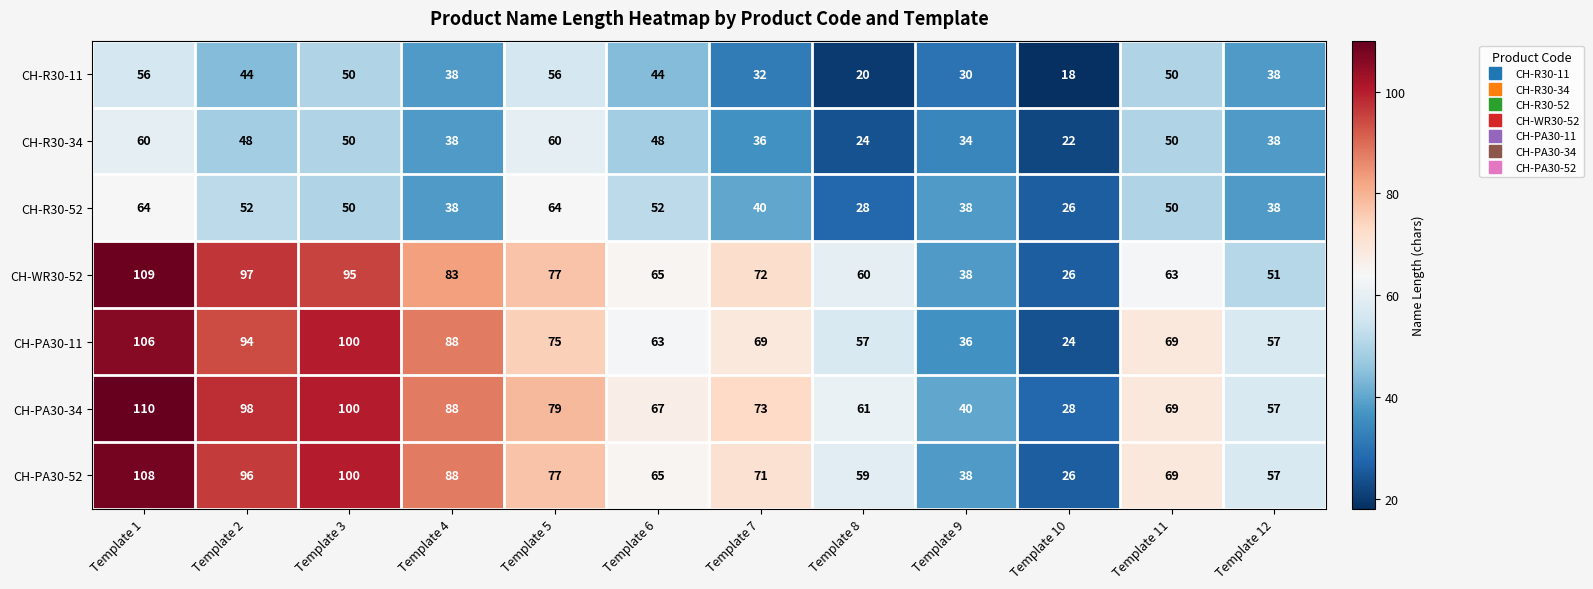

Which category has the lowest value across all series?

Template 10